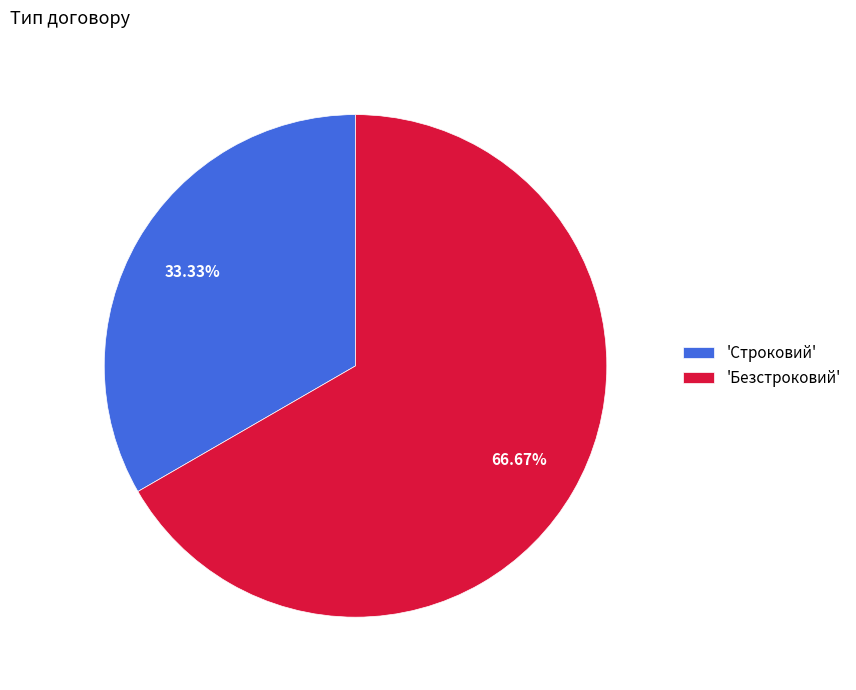

What is the ratio of the value at 'Безстроковий' to the value at 'Строковий'?

2.0